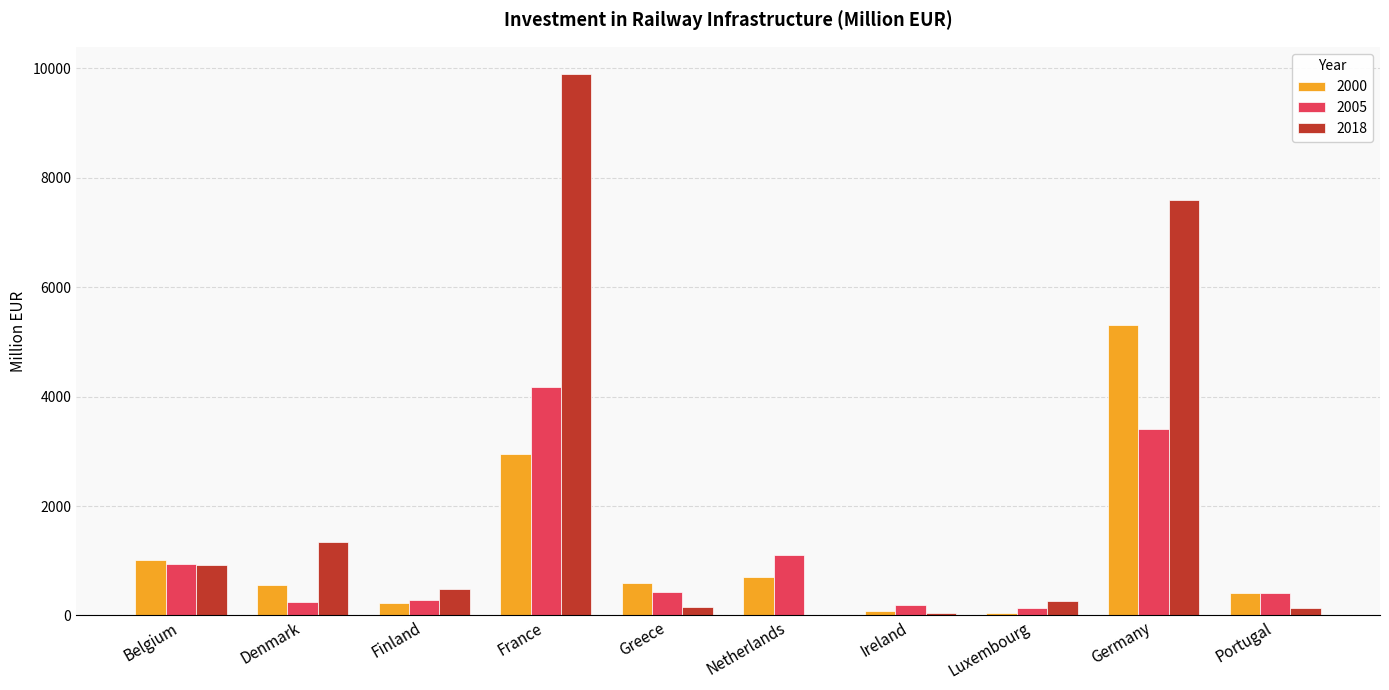

What is the sum of all 2018 values?

20850.5